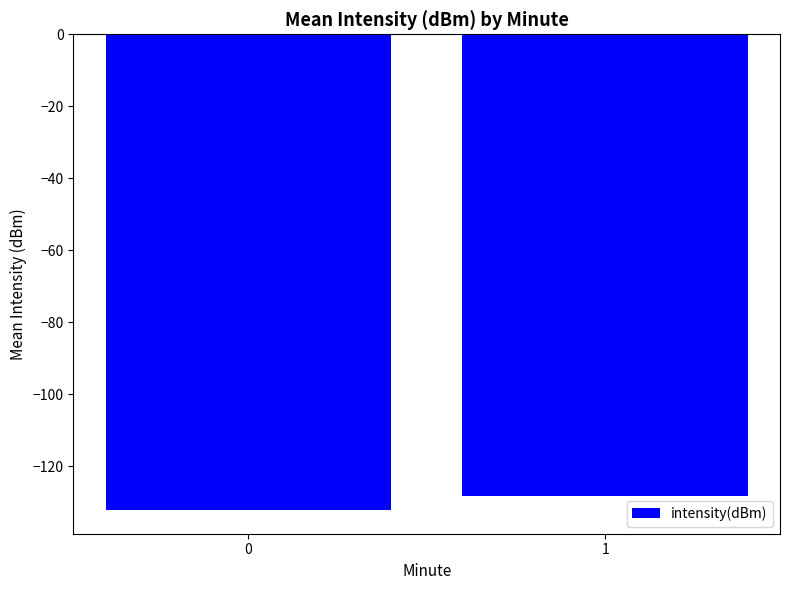

What is the value of the 1st bar from the left?

-132.1